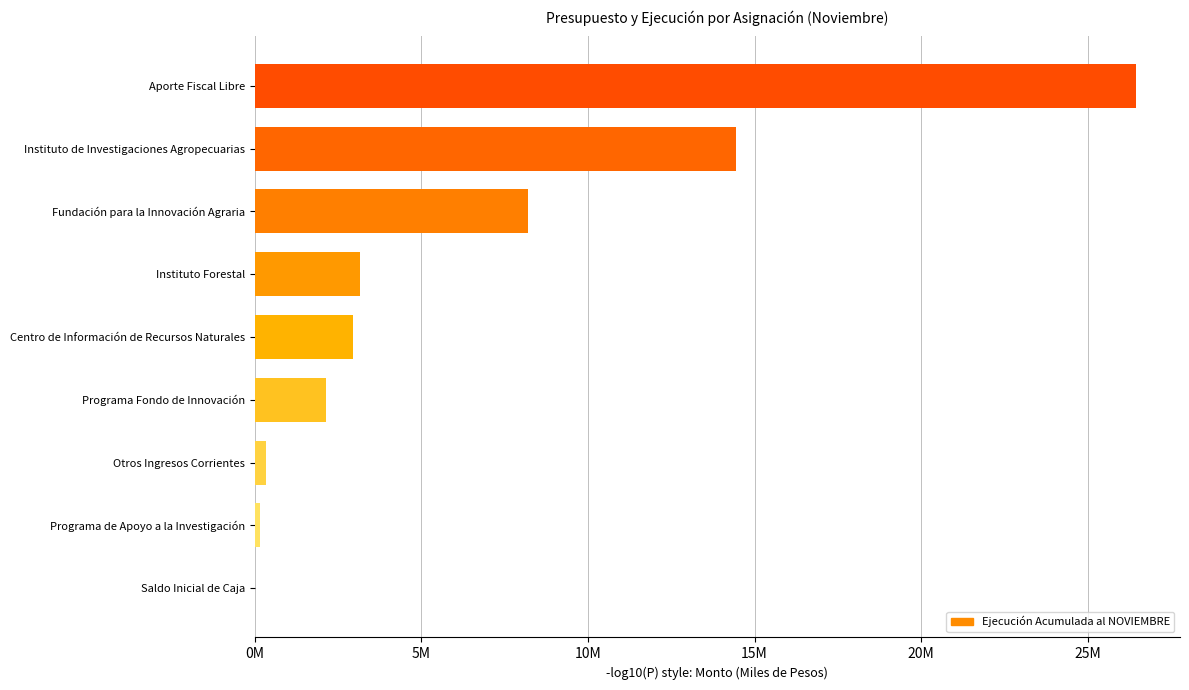

How many values are below 2951269?

4